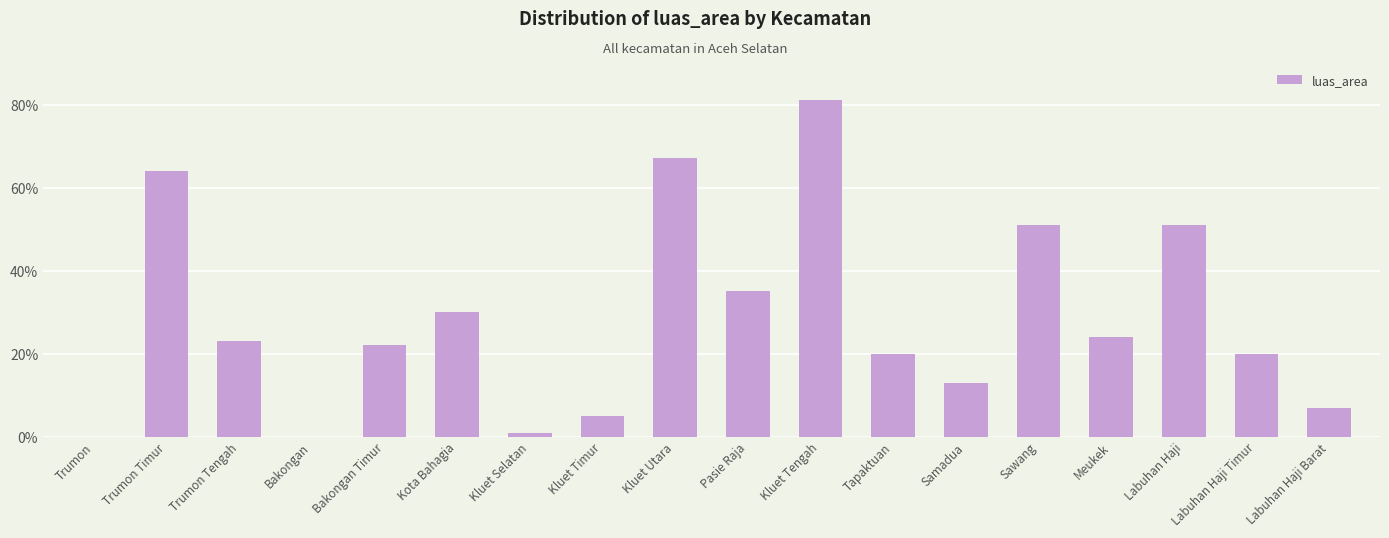

True or false: the data shows 12 at Labuhan Haji Barat.

False